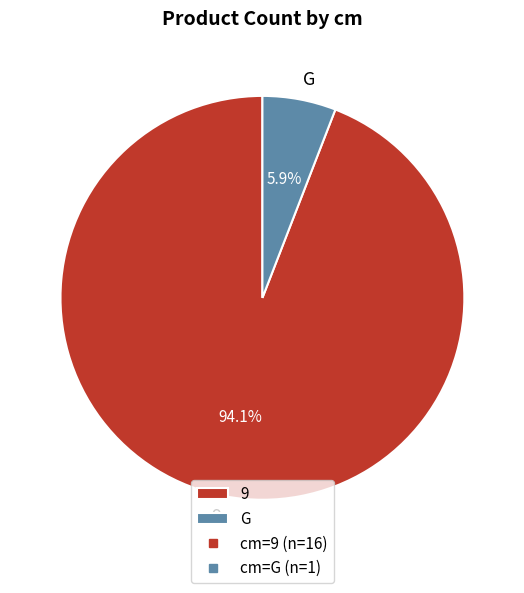

To the nearest percent, what is the difference between the G and 9 slice percentages?

88%